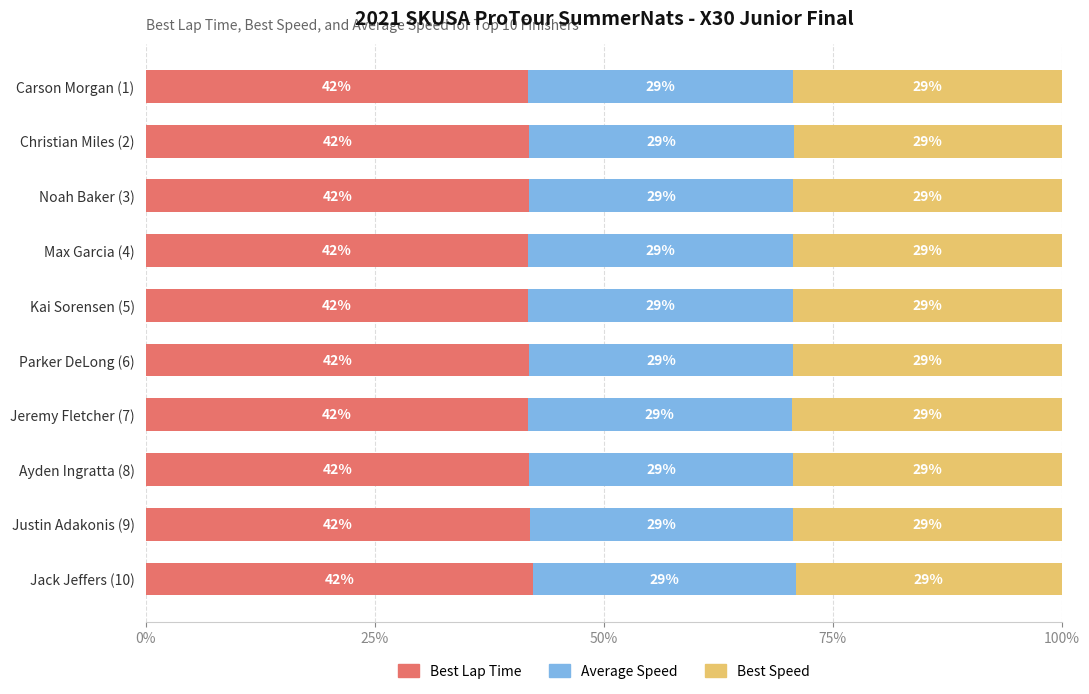

What is the approximate value of Best Lap Time at Carson Morgan (1)?

41.7